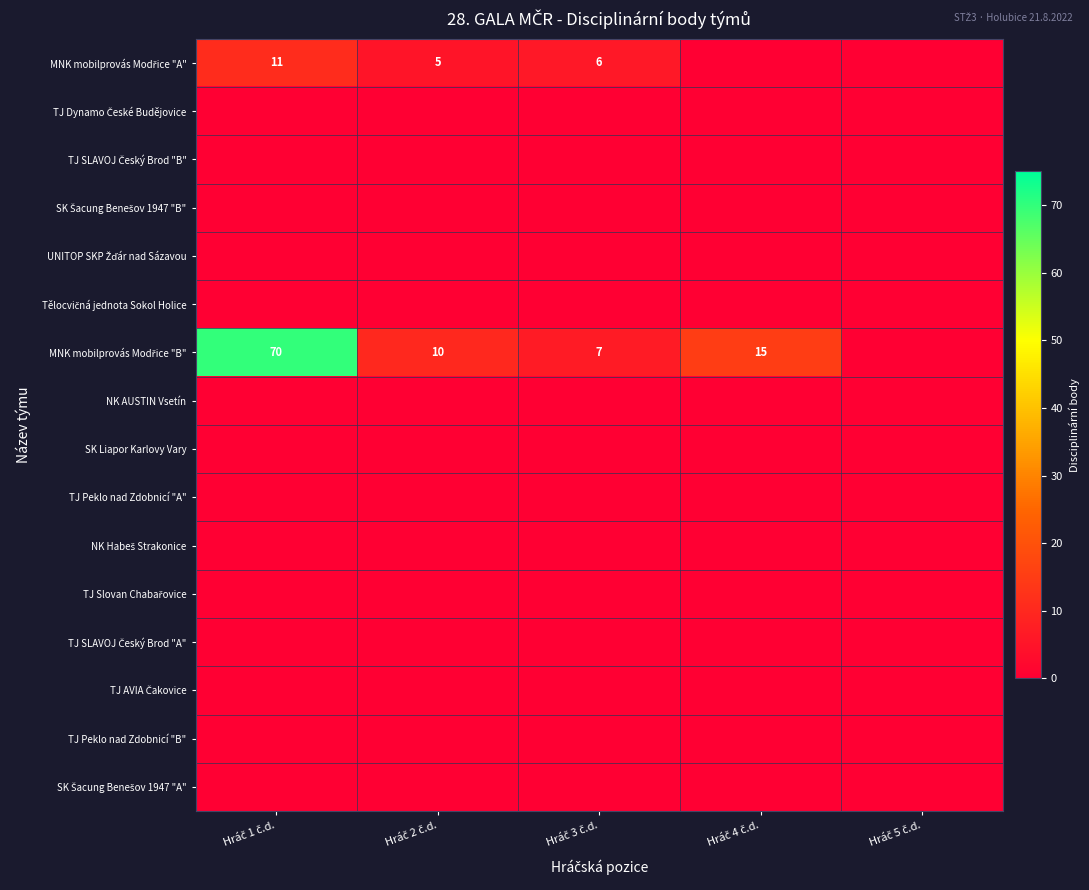

Which label corresponds to the largest value in the chart?

Hráč 1 č.d.